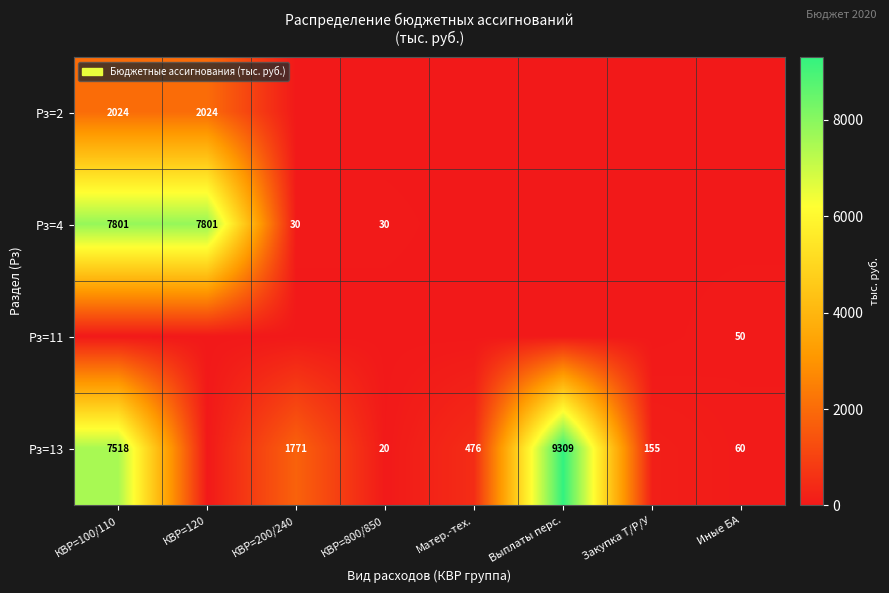

At which category is the sum across all series the highest?

КВР=100/110